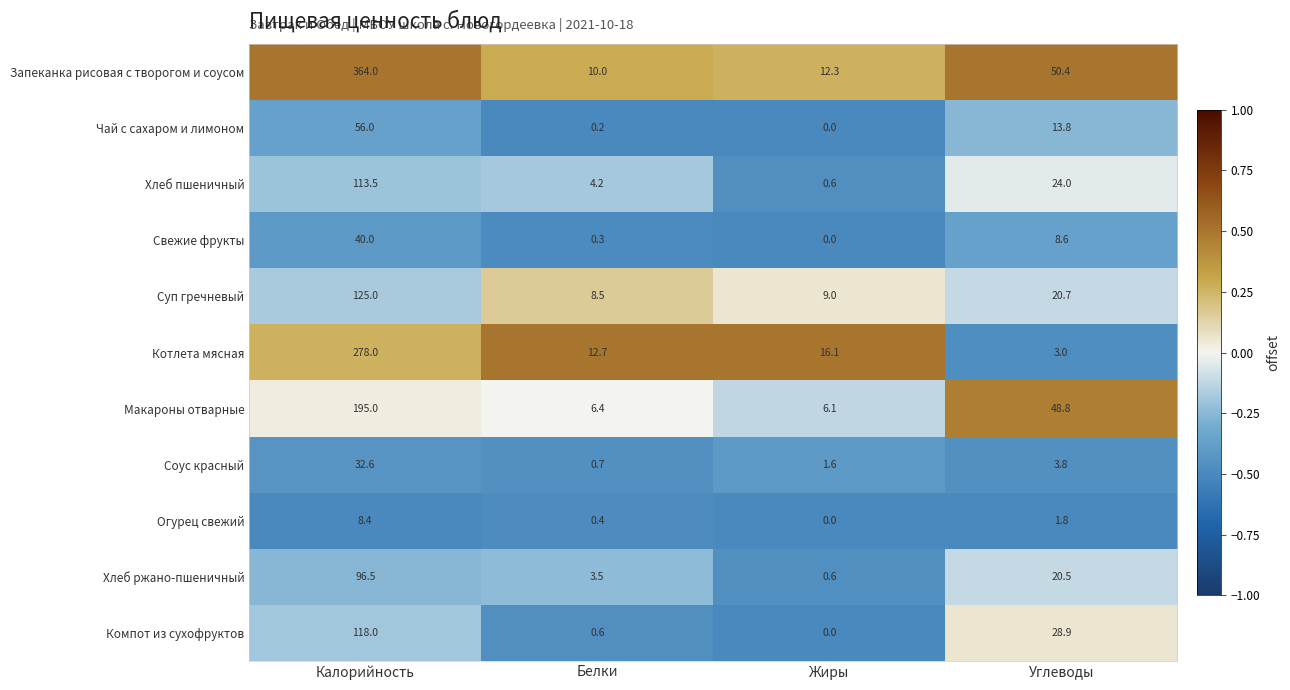

Count the number of categories in the chart.

4